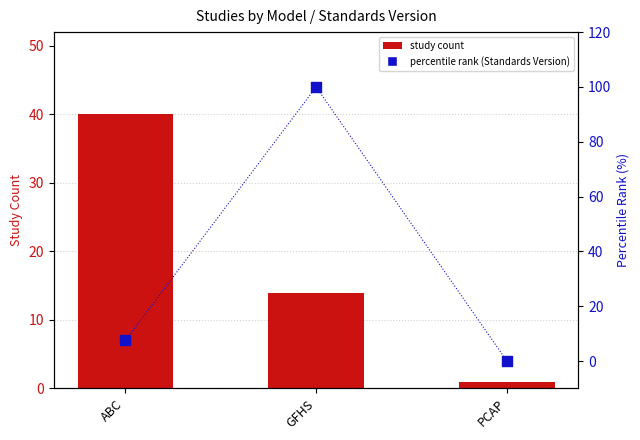

Is the value of percentile rank (Standards Version) at ABC greater than the value of study count at ABC?

No